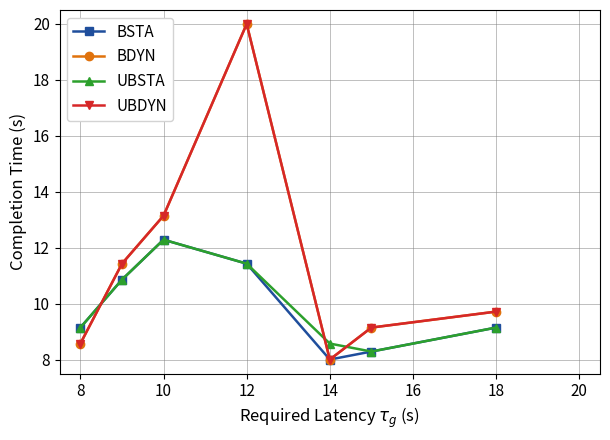

Is this an area chart (filled region under the line)?

No